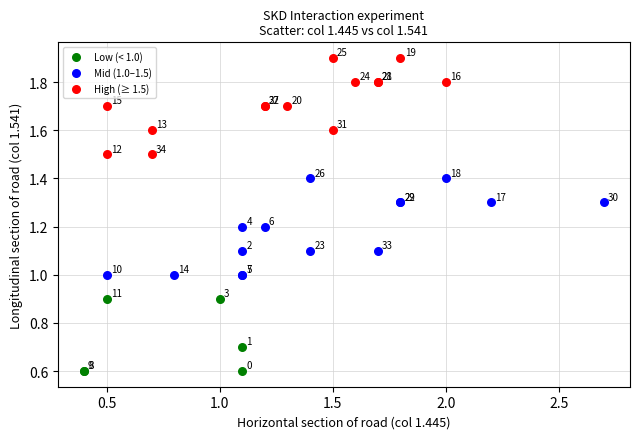

Which series reaches the maximum Y coordinate?

High (≥ 1.5)